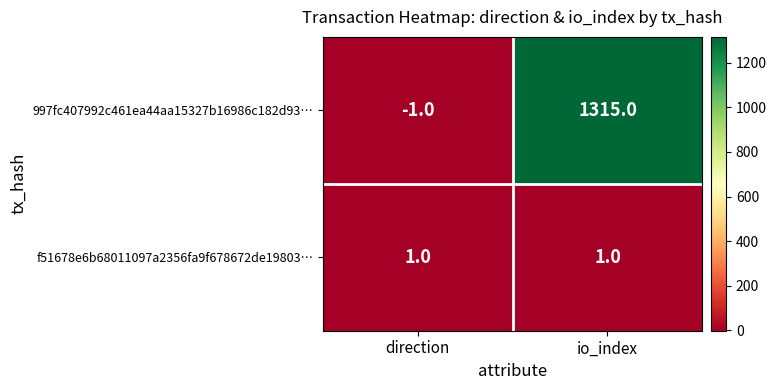

Is it true that f51678e6b68011097a2356fa9f678672de19803… equals 1 at direction?

True